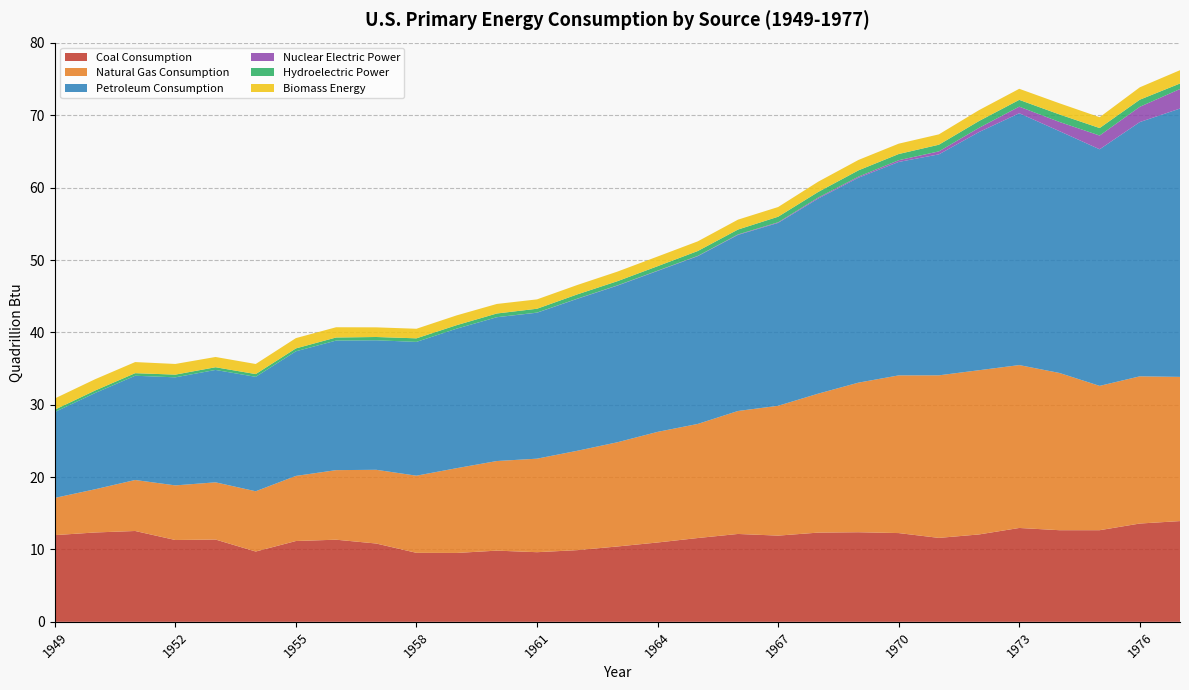

Reading left to right, extract all data points from this chart.

Coal Consumption: 12.0	12.3	12.6	11.3	11.4	9.7	11.2	11.3	10.8	9.5	9.5	9.8	9.6	9.9	10.4	11.0	11.6	12.1	11.9	12.3	12.4	12.3	11.6	12.1	13.0	12.7	12.7	13.6	13.9
Natural Gas Consumption: 5.1	6.0	7.0	7.5	7.9	8.3	9.0	9.6	10.2	10.7	11.7	12.4	12.9	13.7	14.4	15.3	15.8	17.0	17.9	19.2	20.7	21.8	22.5	22.7	22.5	21.7	19.9	20.3	19.9
Petroleum Consumption: 11.9	13.3	14.4	14.9	15.5	15.8	17.2	17.9	17.9	18.5	19.3	19.9	20.2	21.0	21.6	22.2	23.2	24.3	25.3	27.0	28.3	29.5	30.5	32.9	34.8	33.4	32.7	35.1	37.1
Nuclear Electric Power: 0.0	0.0	0.0	0.0	0.0	0.0	0.0	0.0	0.0	0.0	0.0	0.0	0.0	0.0	0.0	0.0	0.0	0.1	0.1	0.1	0.2	0.2	0.4	0.6	0.9	1.3	1.9	2.1	2.7
Hydroelectric Power: 0.3	0.3	0.4	0.4	0.4	0.4	0.4	0.4	0.5	0.5	0.5	0.5	0.5	0.6	0.6	0.6	0.7	0.7	0.8	0.8	0.9	0.9	0.9	0.9	0.9	1.0	1.0	1.0	0.8
Biomass Energy: 1.5	1.6	1.5	1.5	1.4	1.4	1.4	1.4	1.3	1.3	1.4	1.3	1.3	1.3	1.3	1.3	1.3	1.4	1.3	1.4	1.4	1.4	1.4	1.5	1.5	1.5	1.5	1.7	1.8